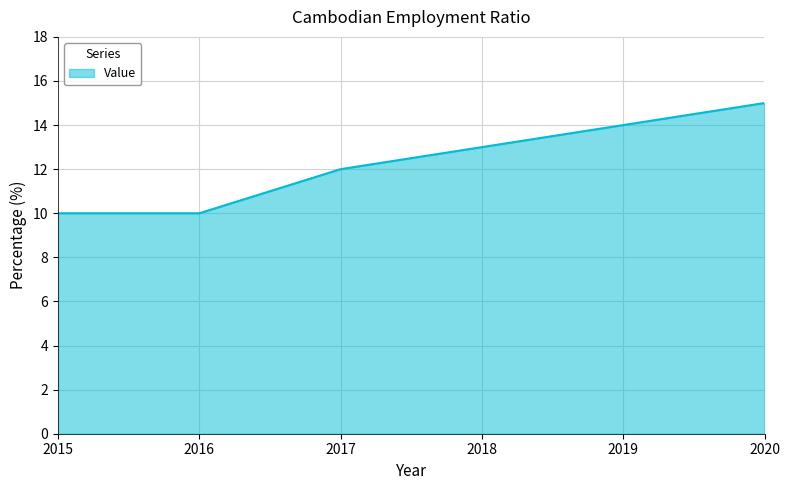

What is the maximum value shown in the chart?

15